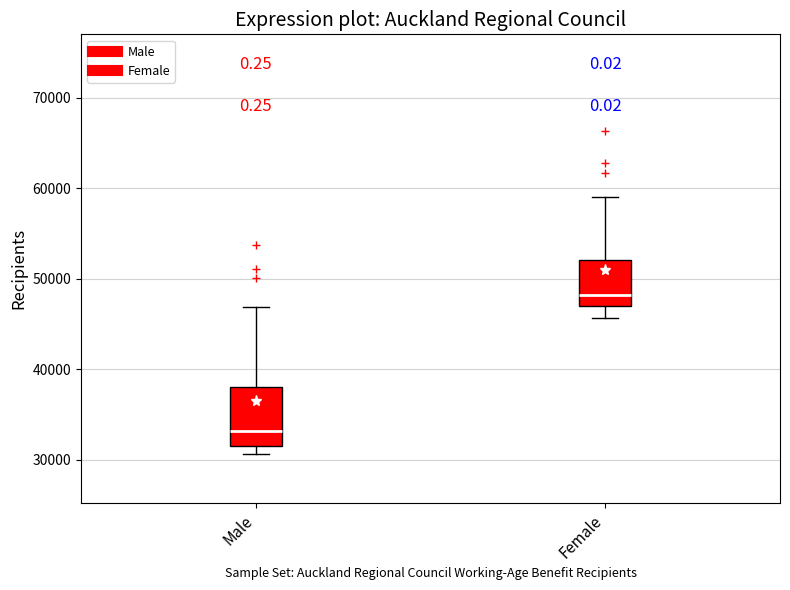

Which box has the highest median line?

Female